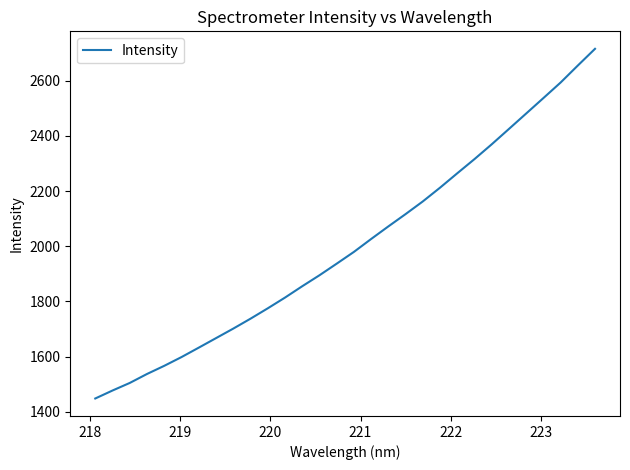

Reading left to right, transcribe all the data shown in this chart.

1448.5	1477.4	1504.8	1537.3	1566.9	1598.6	1632.7	1667.2	1701.7	1737.7	1775.2	1814.1	1855.2	1895.0	1937.0	1979.7	2026.5	2072.1	2116.7	2162.7	2212.5	2264.6	2316.1	2369.6	2425.3	2481.1	2537.1	2593.4	2655.1	2715.6